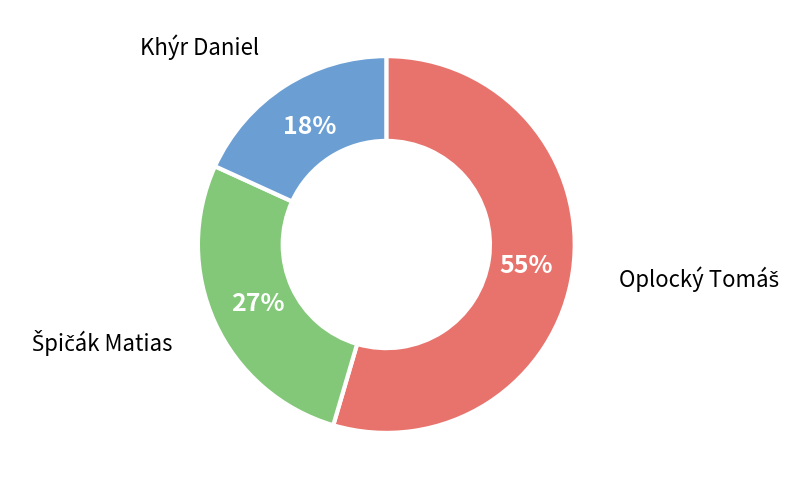

To the nearest percent, what is the average slice percentage?

33%